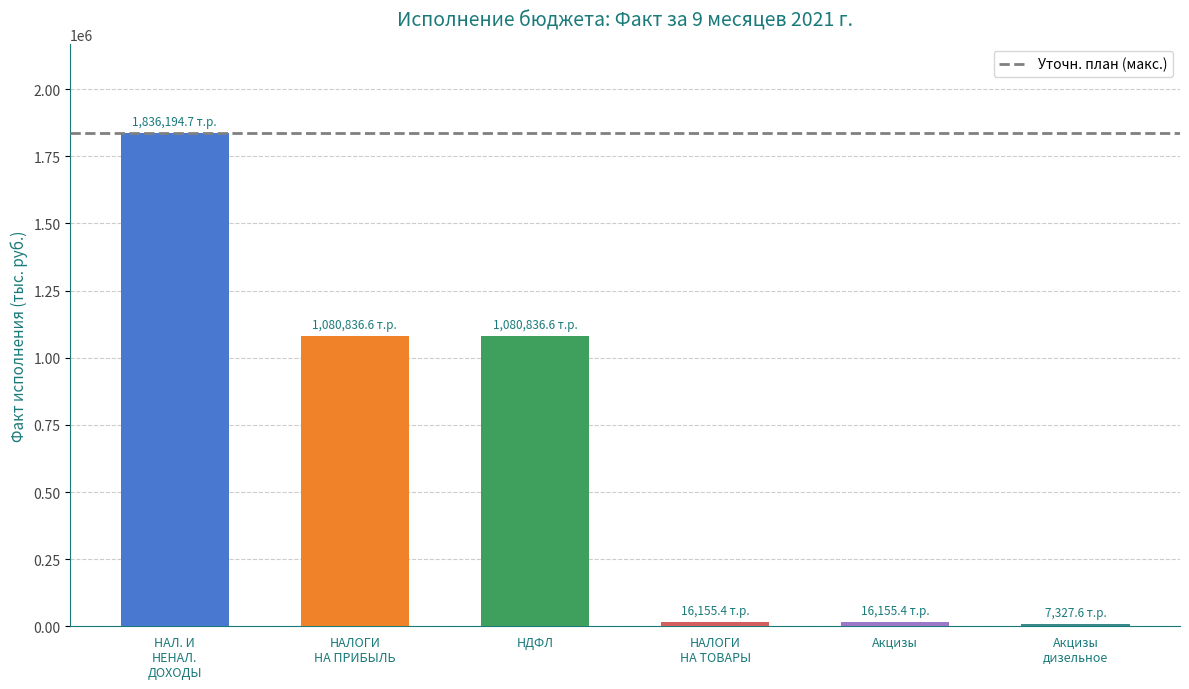

How many categories are shown in the chart?

6